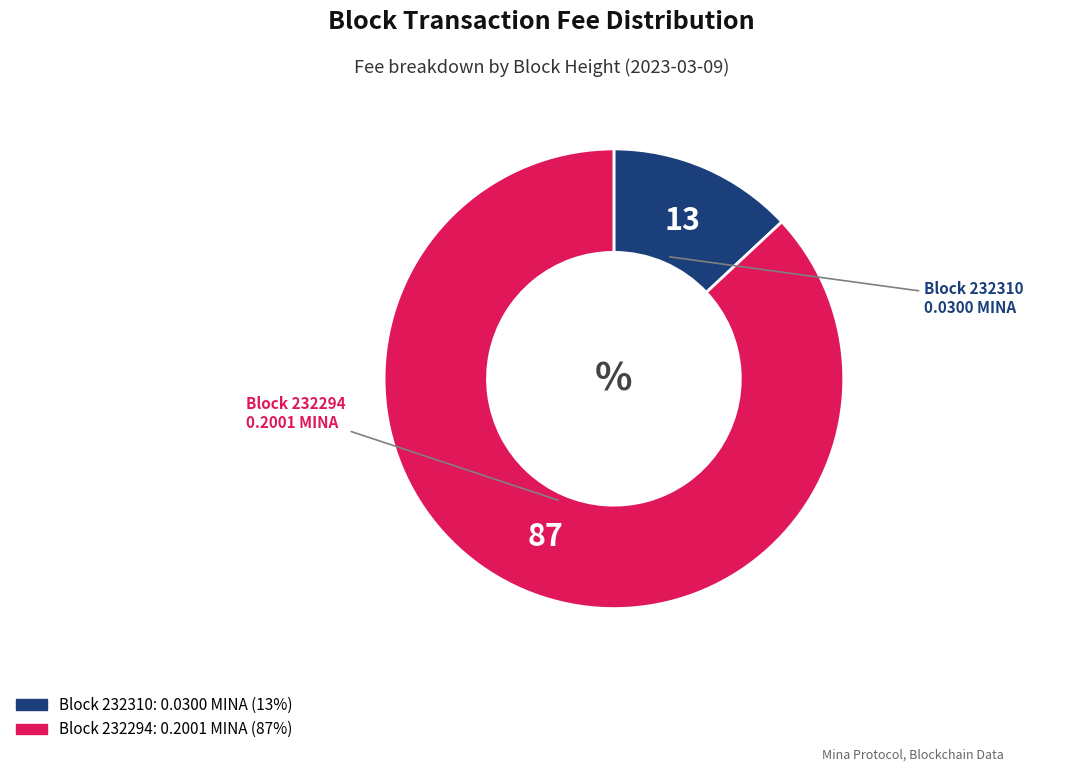

Does any single category account for the majority?

Yes